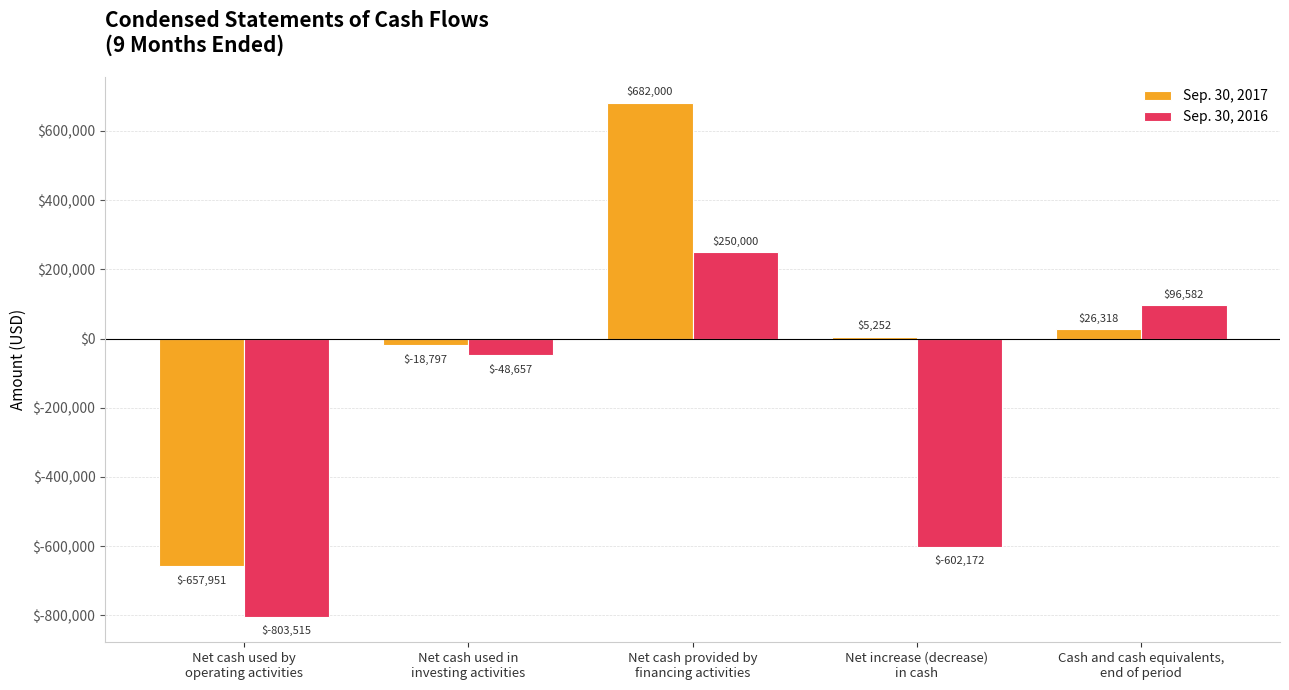

What is the sum of all Sep. 30, 2017 values?

36822